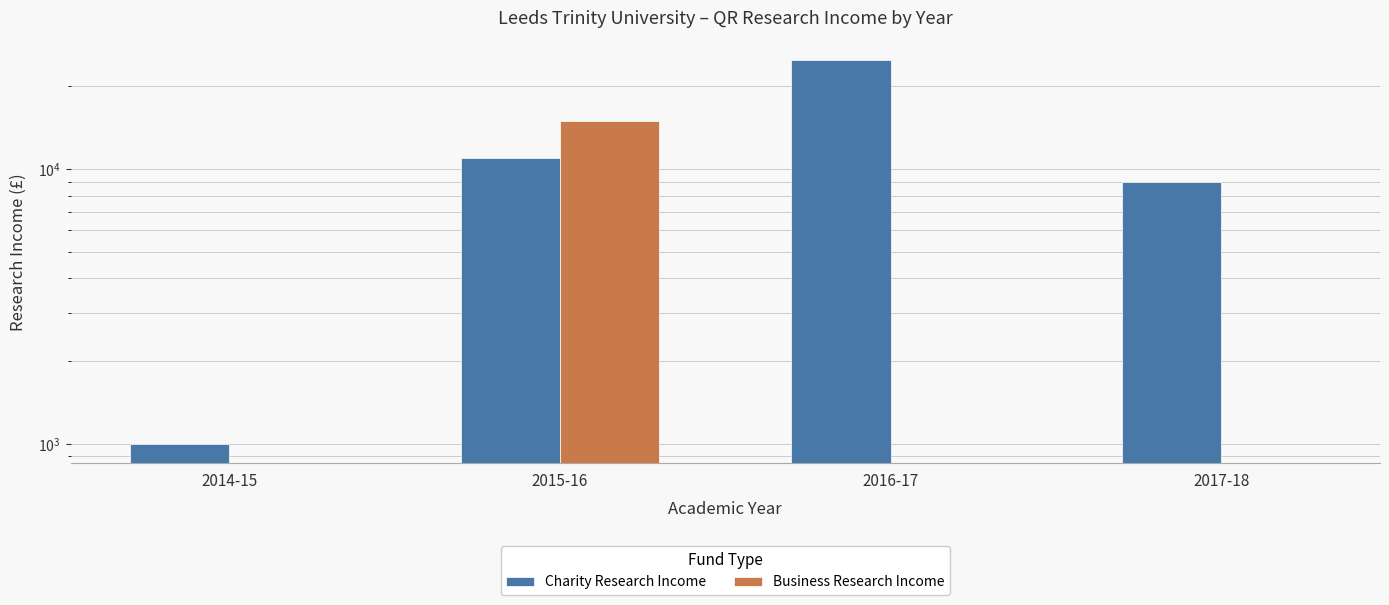

How many data points in Charity Research Income are less than 11000?

2